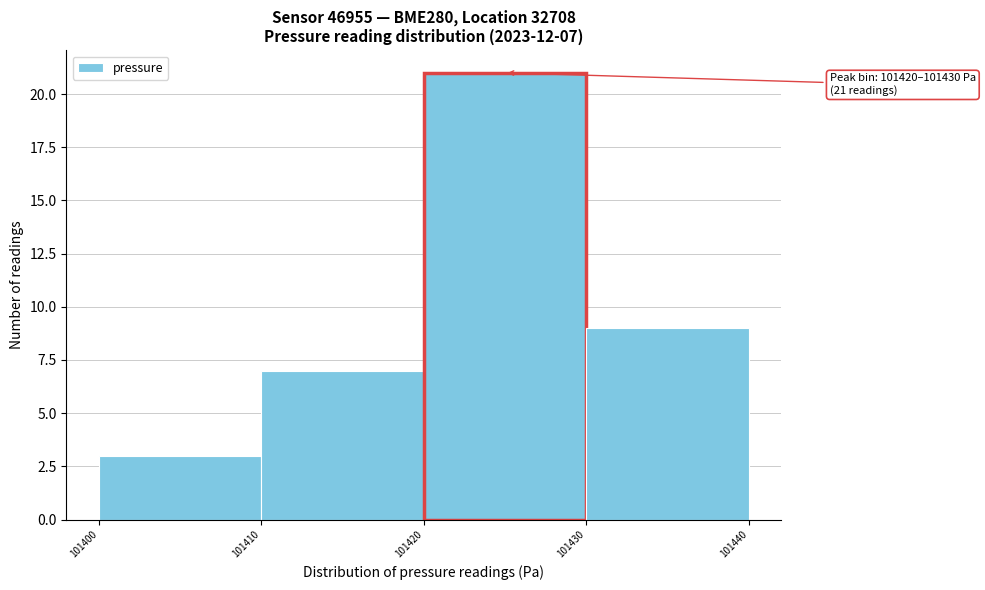

Over which range of the x-axis is the bar tallest?

101420 to 101430